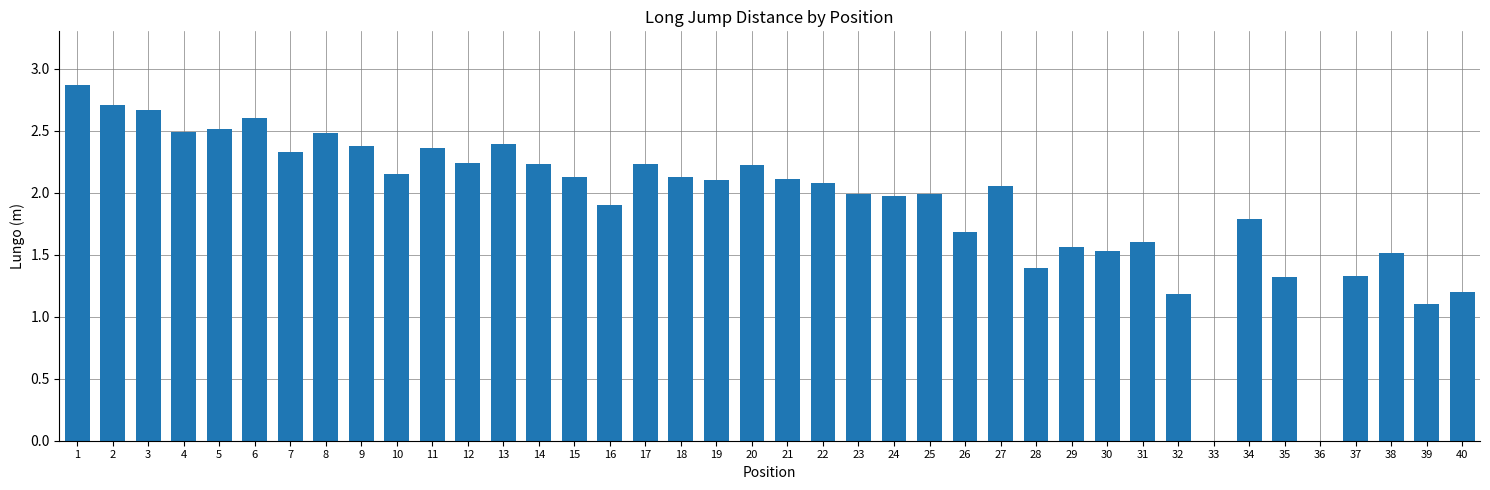

What is the maximum value shown in the chart?

2.9